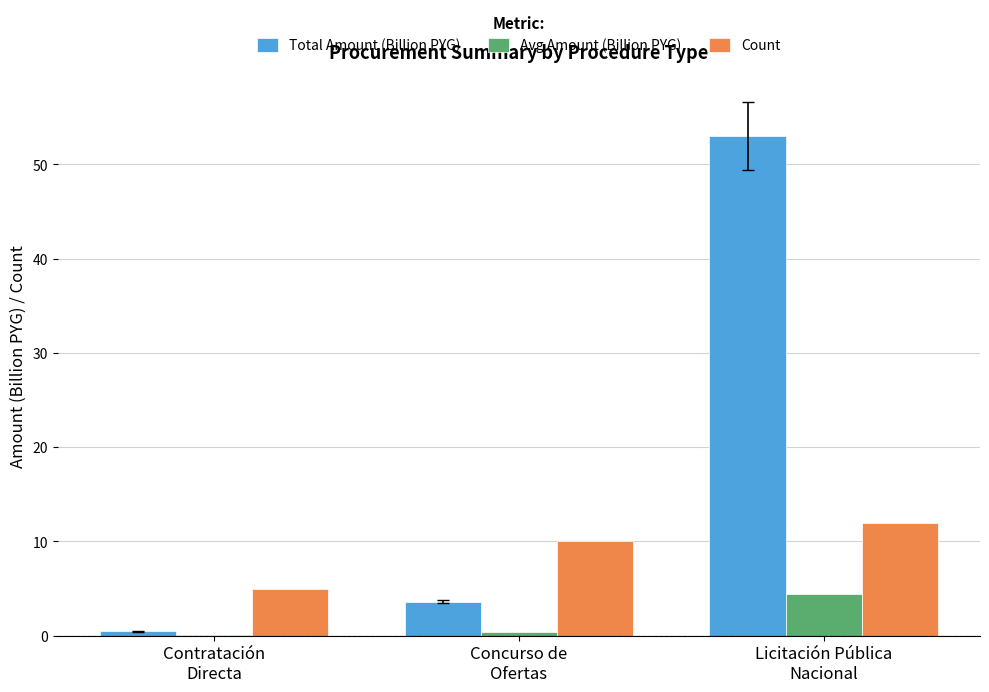

What is the sum of all Count values?

27.0